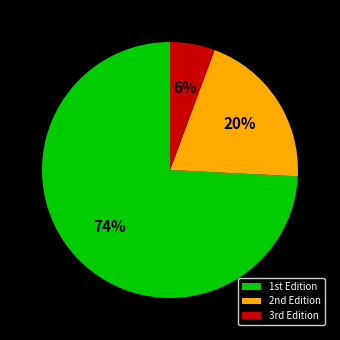

To the nearest percent, what is the average slice percentage?

33%